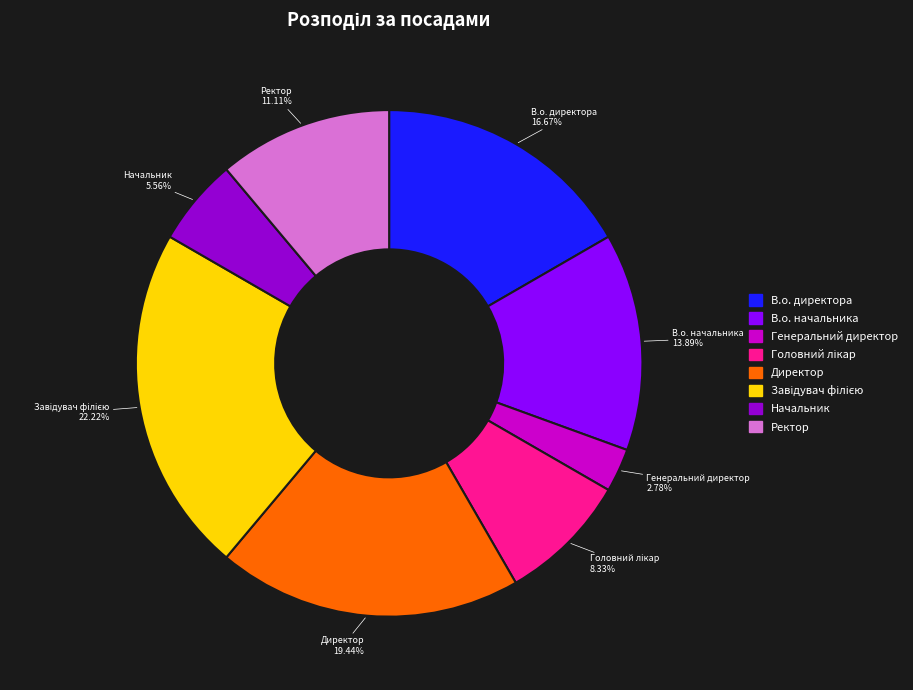

Which has a higher value, В.о. директора or В.о. начальника?

В.о. директора